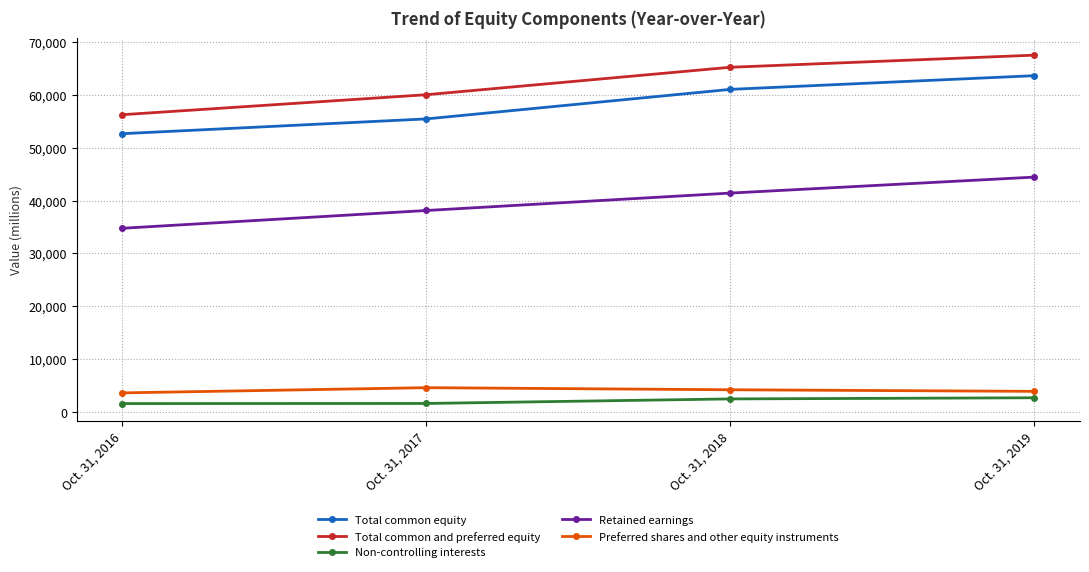

What is the greatest value displayed?

67522